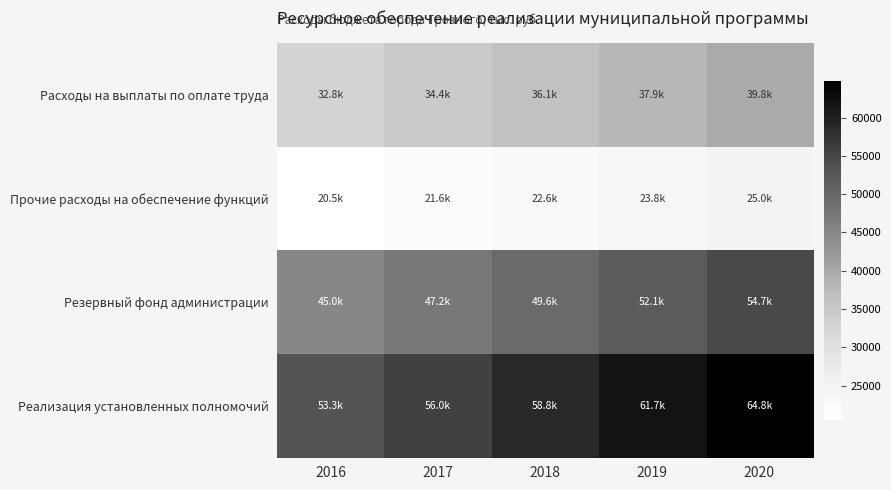

At 2018, list the series in order from smallest to largest.

Прочие расходы на обеспечение функций, Расходы на выплаты по оплате труда, Резервный фонд администрации, Реализация установленных полномочий